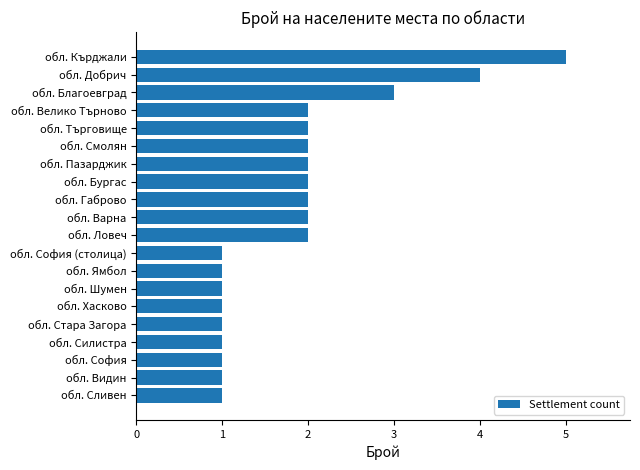

Approximately how many times larger is the value at обл. Сливен compared to обл. Силистра?

1.0